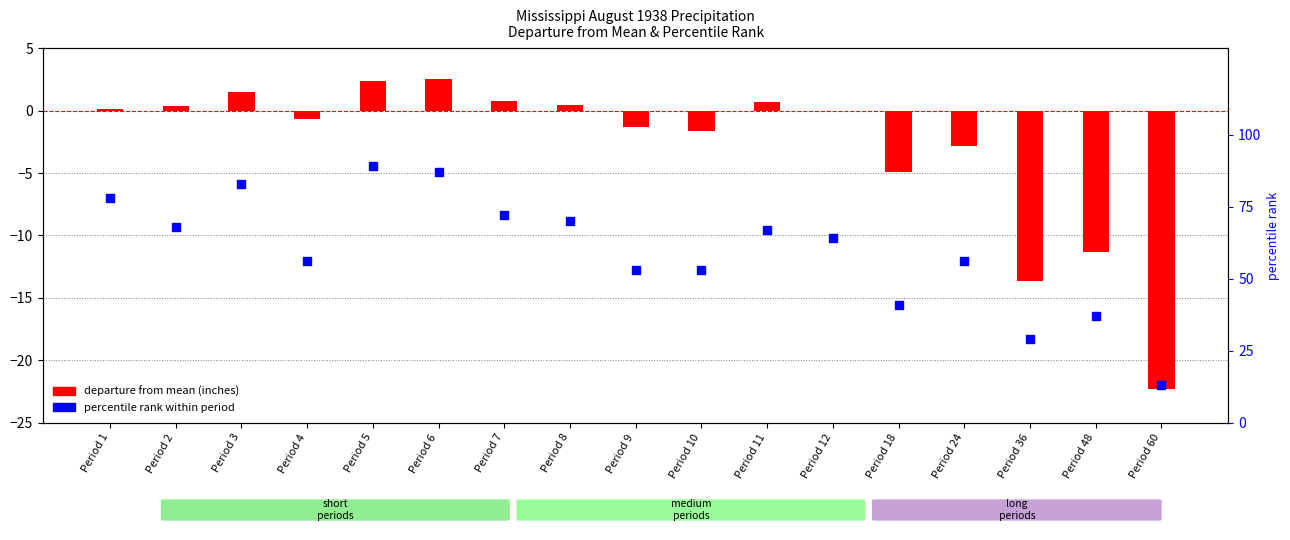

Which series reaches the minimum Y coordinate?

departure from mean